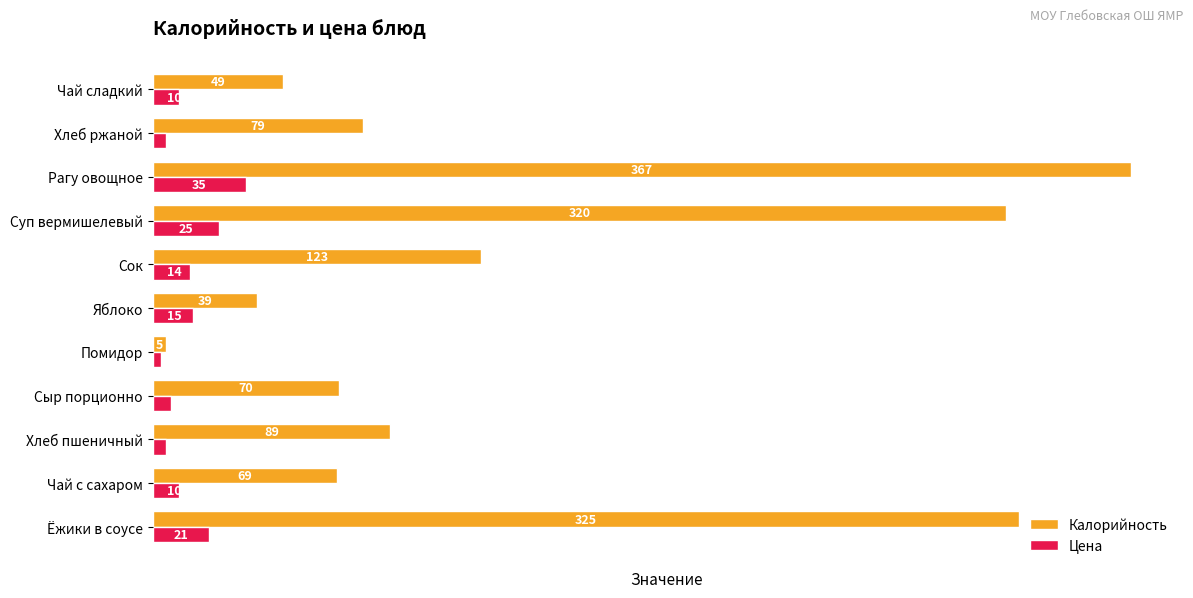

What is the average value of the Калорийность series?

140